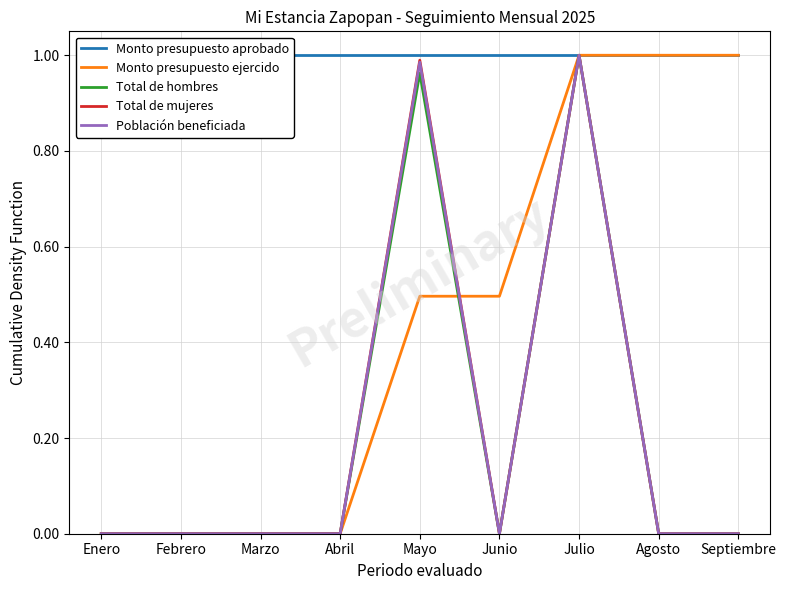

List the series in order of their peak value, highest first.

Monto presupuesto aprobado, Monto presupuesto ejercido, Total de hombres, Total de mujeres, Población beneficiada